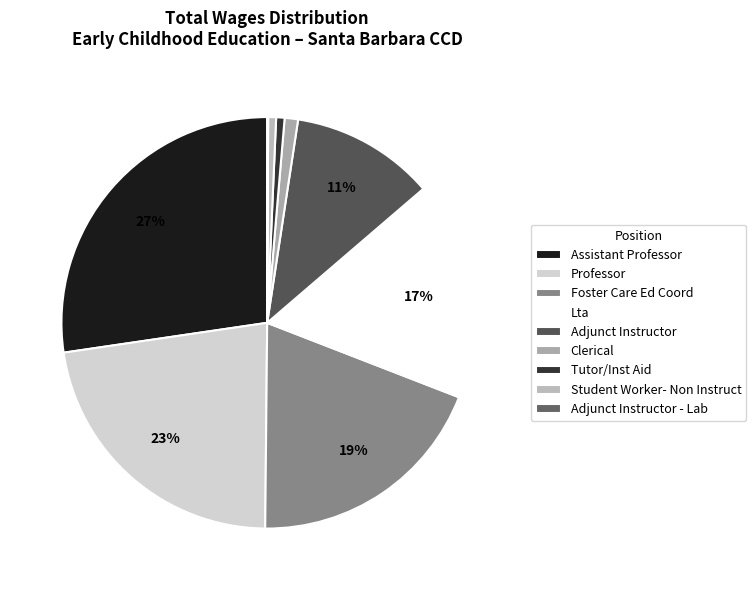

What is the smallest slice in the pie chart?

Adjunct Instructor - Lab